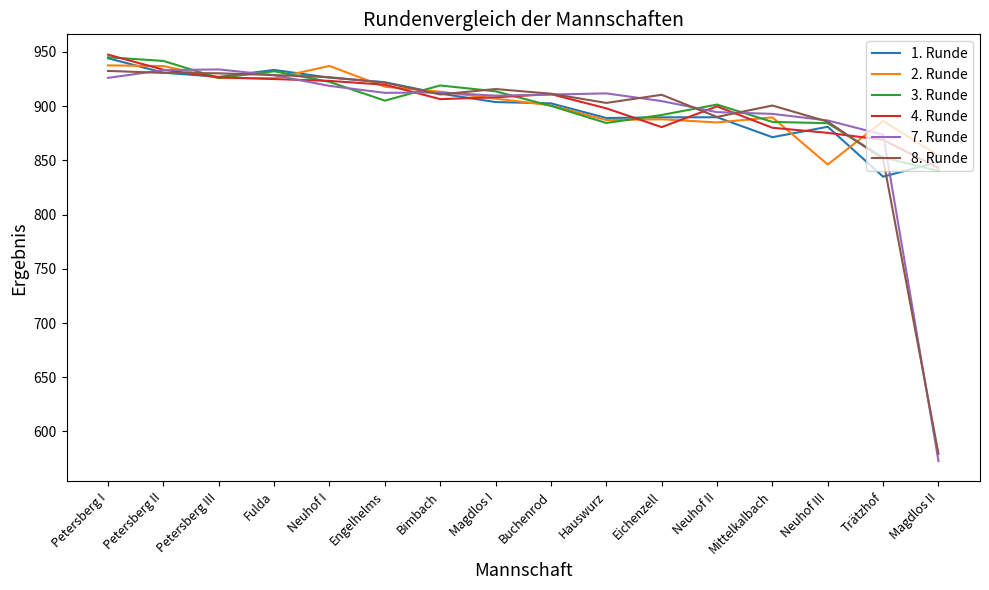

Is it true that 2. Runde equals 937.0 at Neuhof I?

True